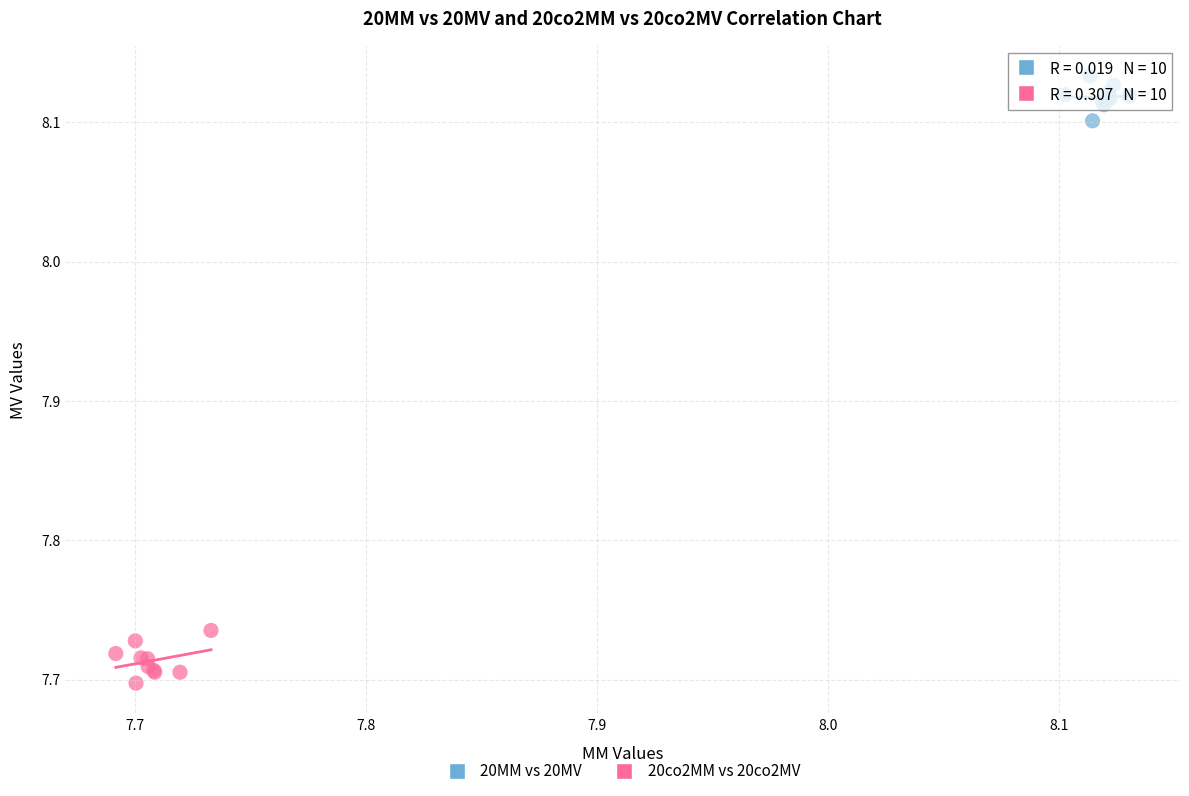

What are all the series names shown in the legend?

20MM vs 20MV, 20co2MM vs 20co2MV